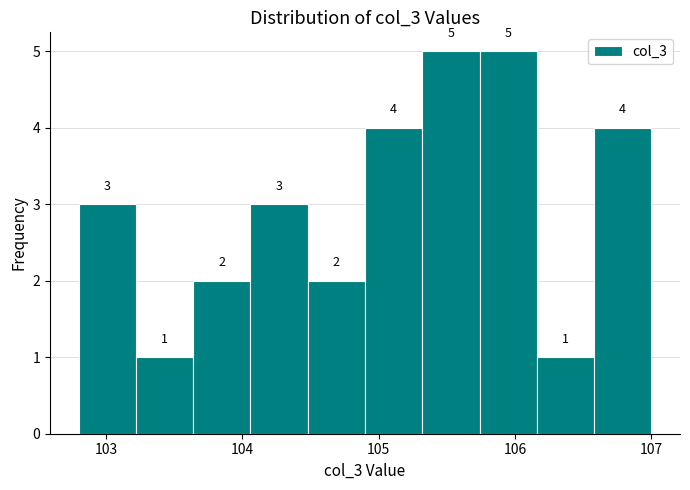

How tall is the bar that spans 102.80 to 103.22 on the x-axis? The bar edges are not printed on the chart, so give them approximately, as read against the axis.

3